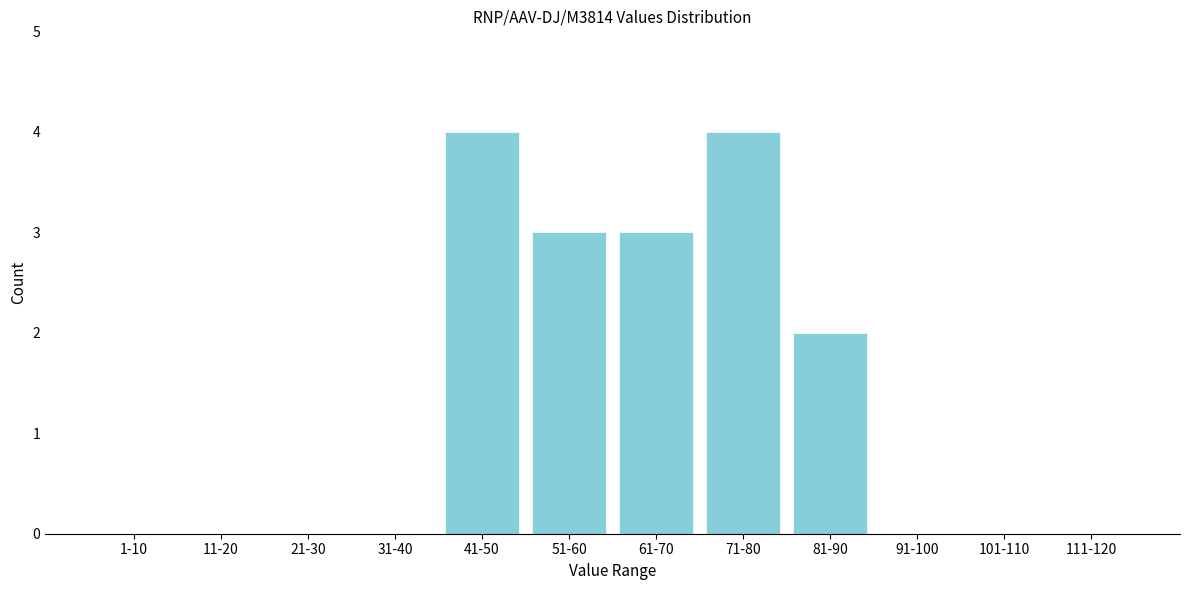

Reading left to right, transcribe all the data shown in this chart.

1-10=0	11-20=0	21-30=0	31-40=0	41-50=4	51-60=3	61-70=3	71-80=4	81-90=2	91-100=0	101-110=0	111-120=0